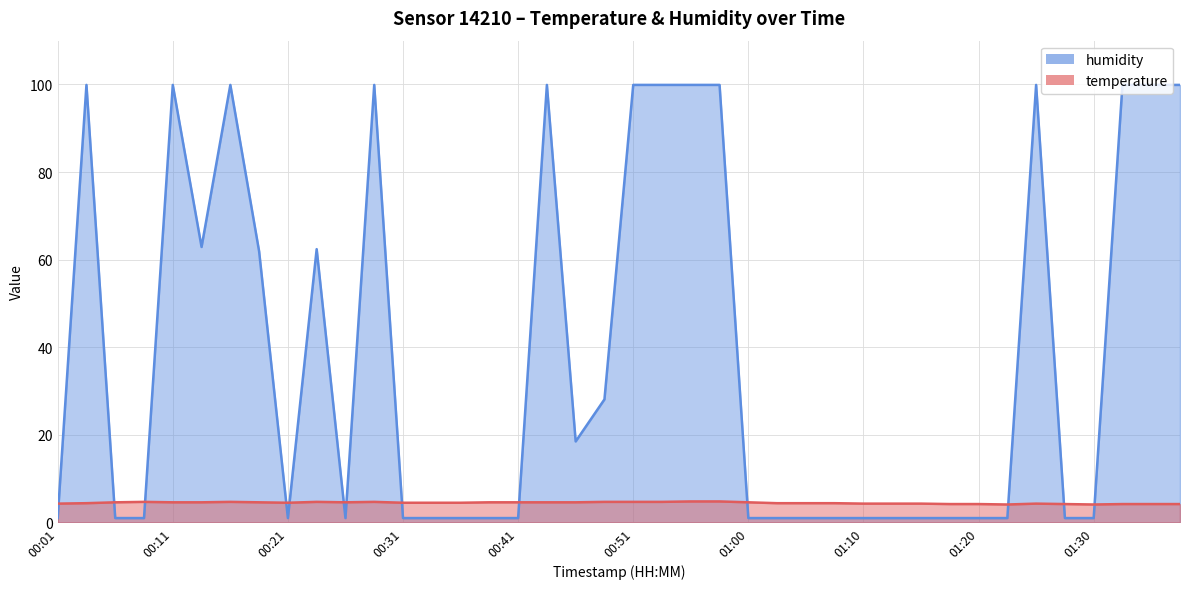

At which label is temperature closest to 4?

01:22